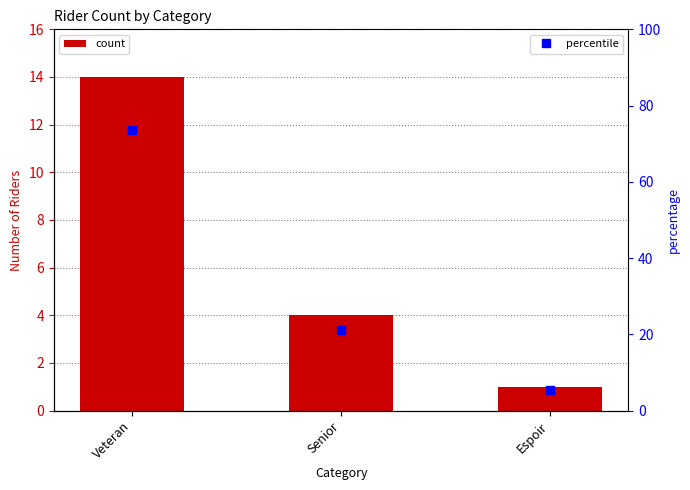

Which category has the highest value across all series?

Veteran